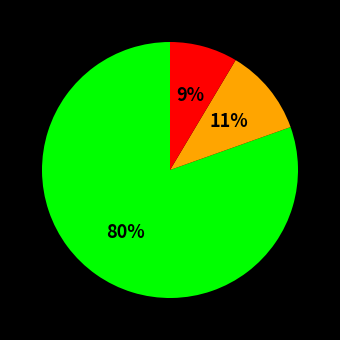

Is there any slice that represents more than half of the pie?

Yes